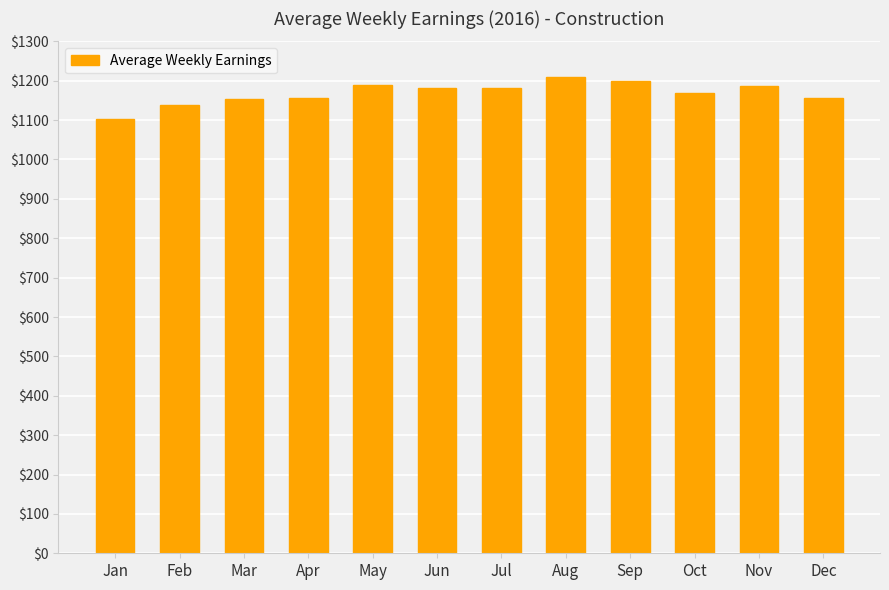

What is the average value?

1168.7